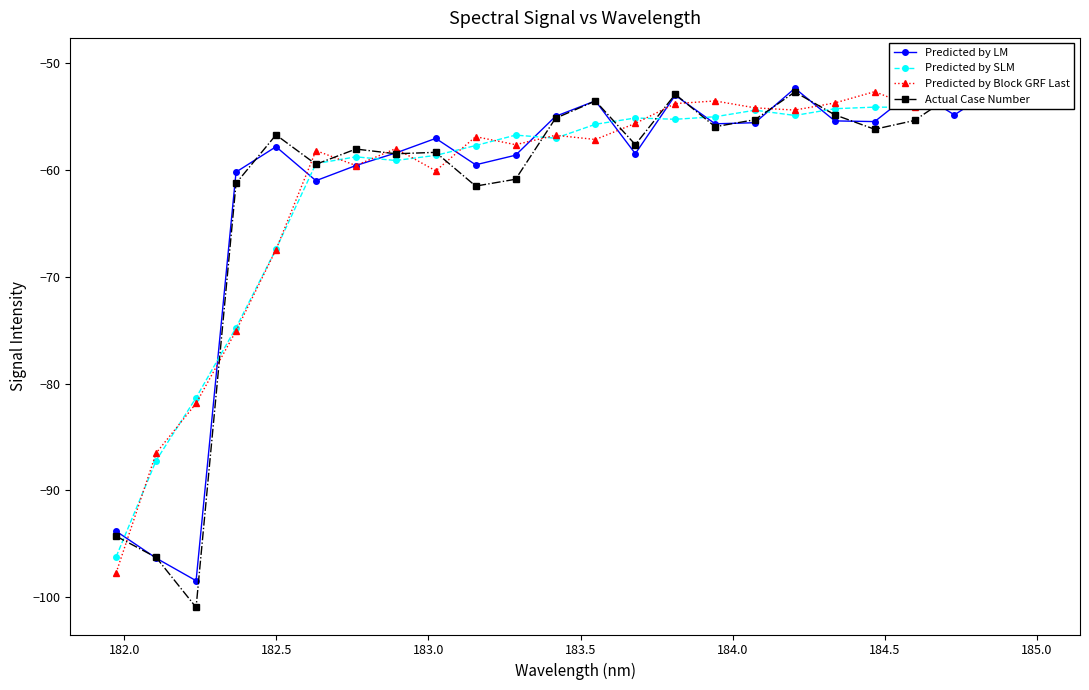

The Actual Case Number series shows -61.5 at 9. True or false?

True